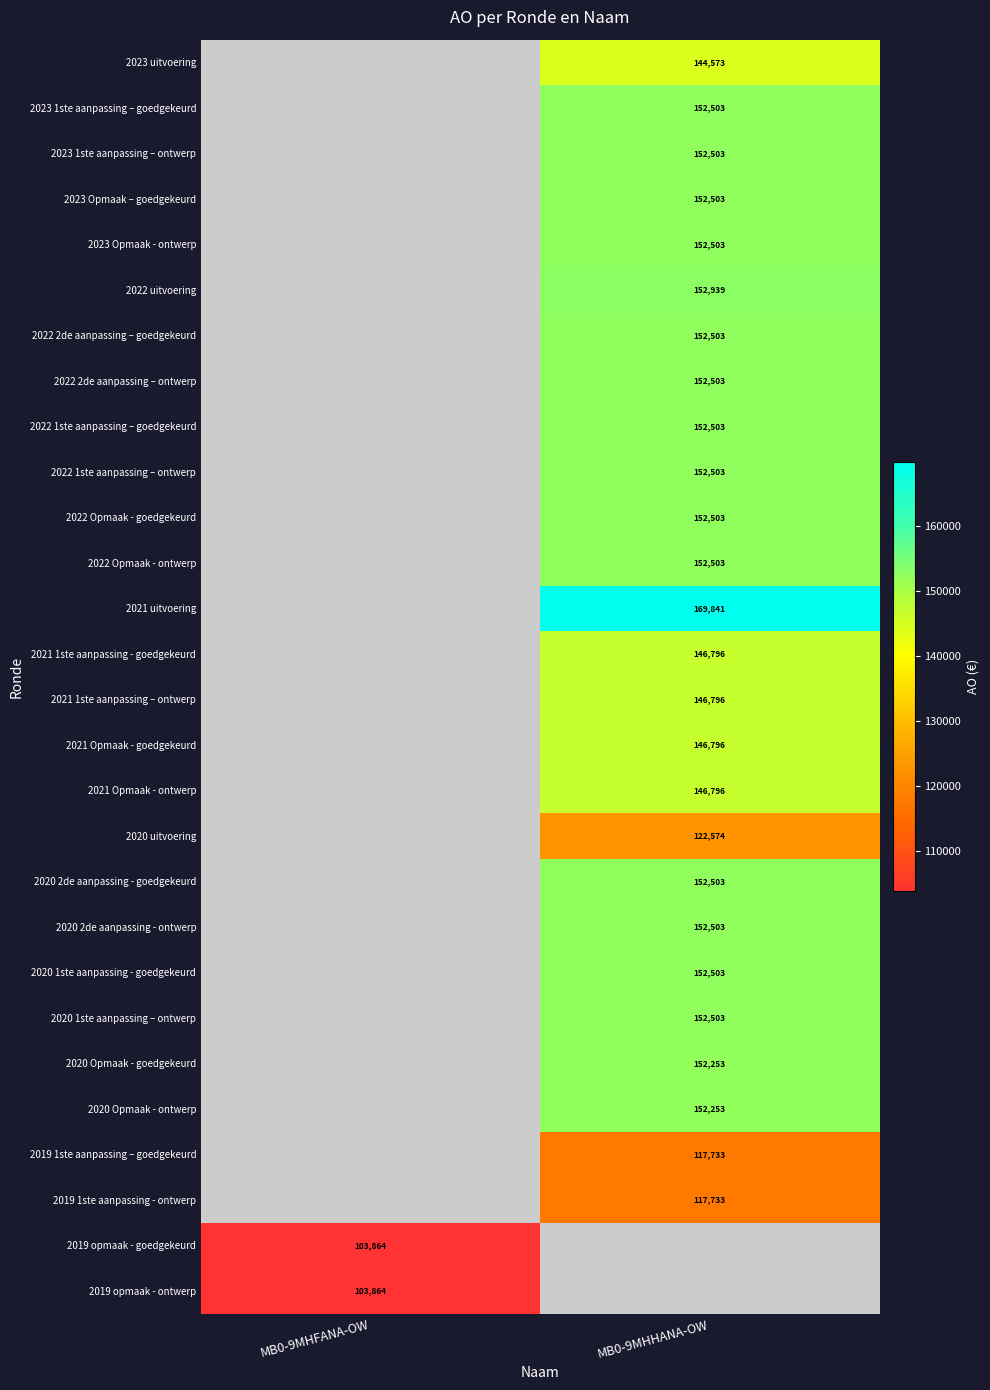

True or false: 2023 uitvoering has a value of 144573 at MB0-9MHHANA-OW.

True